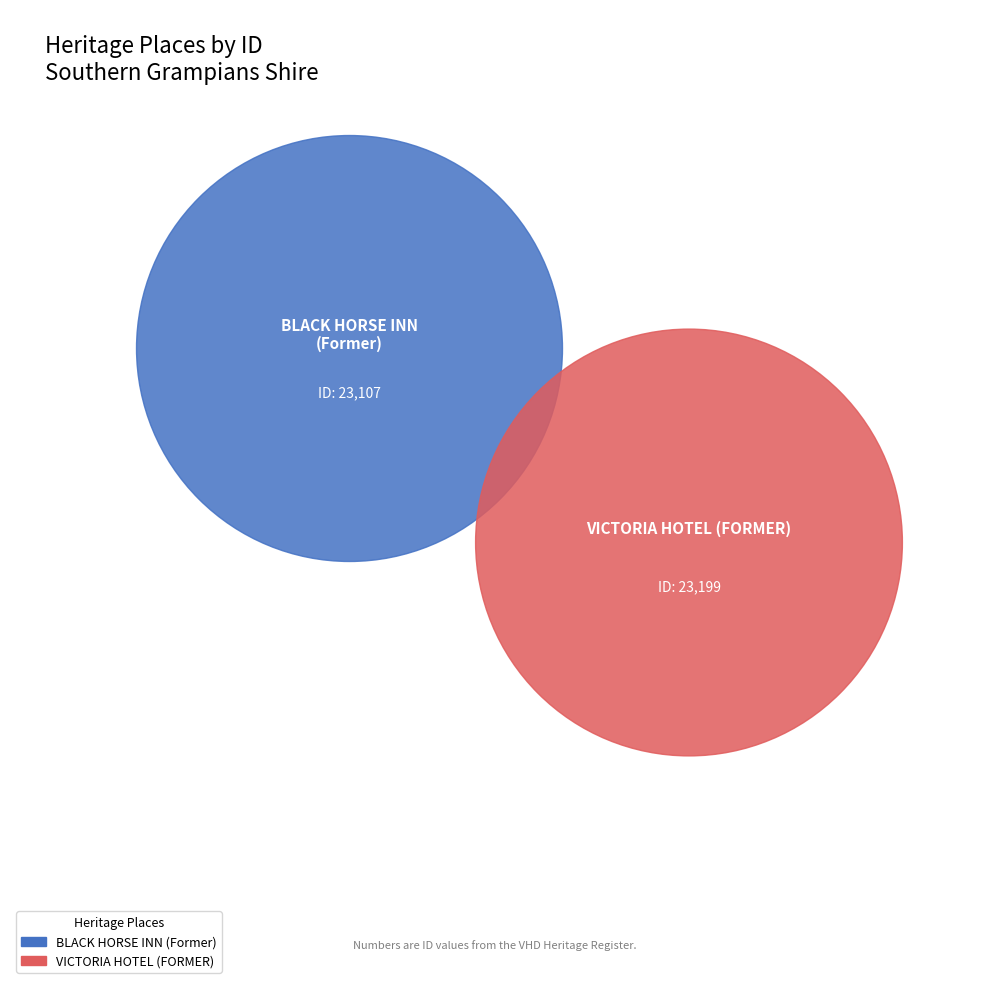

Which slice represents more than half of the pie?

VICTORIA HOTEL (FORMER)